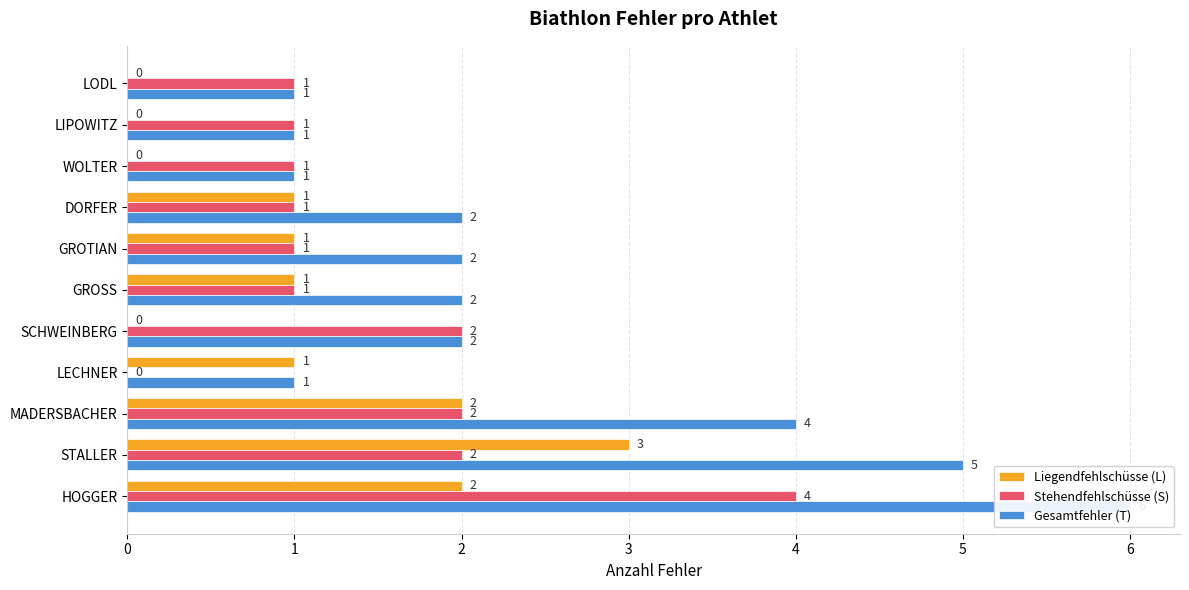

Rank the categories by Stehendfehlschüsse (S) value from lowest to highest.

LECHNER, LODL, LIPOWITZ, WOLTER, DORFER, GROTIAN, GROSS, SCHWEINBERG, MADERSBACHER, STALLER, HOGGER